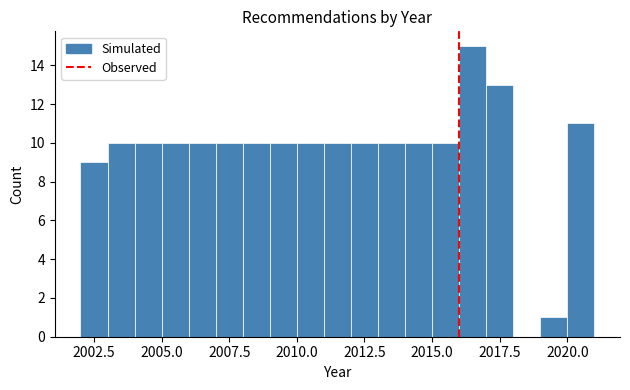

Around what value on the x-axis is the tallest bar? Give the approximate position of its centre, as read against the axis.

2016.5